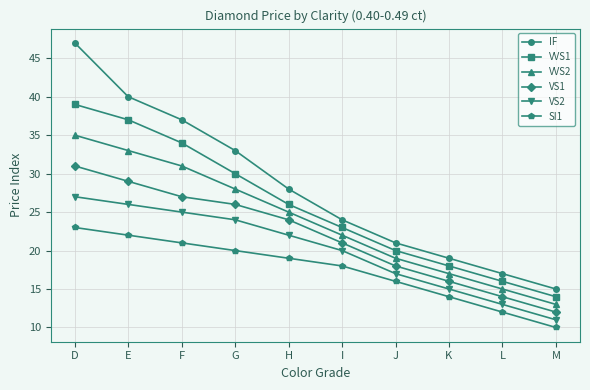

True or false: VVS2 and VS1 cross at least once.

False